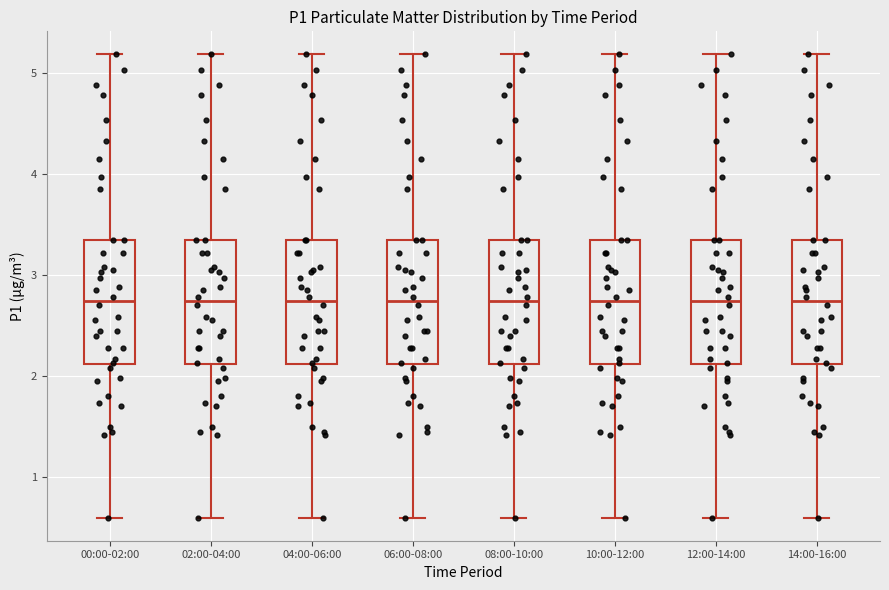

Reading left to right, read every box against the y-axis: the position of its median line, the range the box covers, and the ends of its whiskers. The values are not printed on the chart, so give them approximately, as read against the axis.

00:00-02:00: median 2.7, box 2.1 to 3.4, whiskers 0.6 to 5.2
02:00-04:00: median 2.7, box 2.1 to 3.4, whiskers 0.6 to 5.2
04:00-06:00: median 2.7, box 2.1 to 3.4, whiskers 0.6 to 5.2
06:00-08:00: median 2.7, box 2.1 to 3.4, whiskers 0.6 to 5.2
08:00-10:00: median 2.7, box 2.1 to 3.4, whiskers 0.6 to 5.2
10:00-12:00: median 2.7, box 2.1 to 3.4, whiskers 0.6 to 5.2
12:00-14:00: median 2.7, box 2.1 to 3.4, whiskers 0.6 to 5.2
14:00-16:00: median 2.7, box 2.1 to 3.4, whiskers 0.6 to 5.2